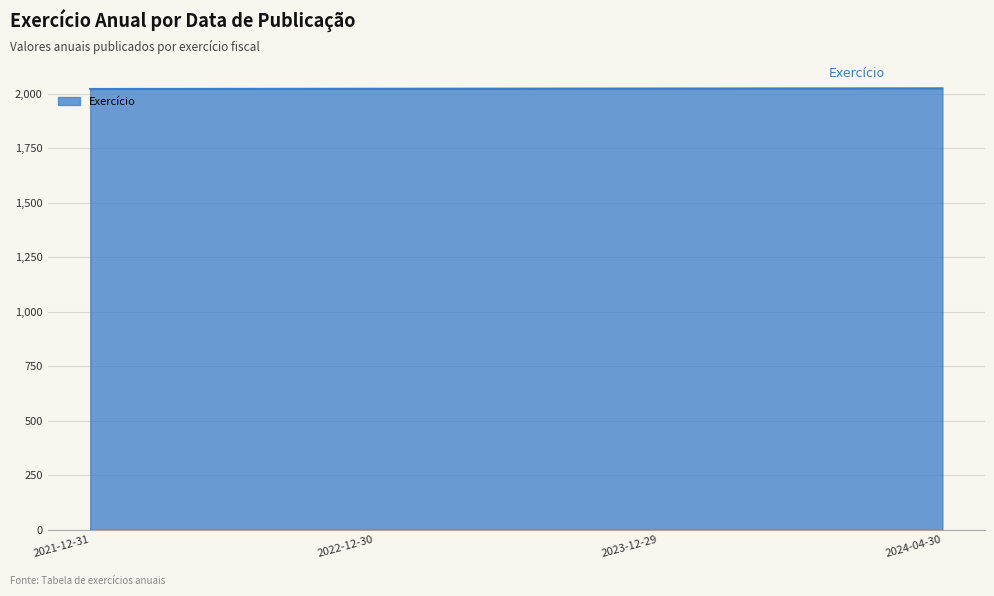

What is the smallest value displayed?

2021